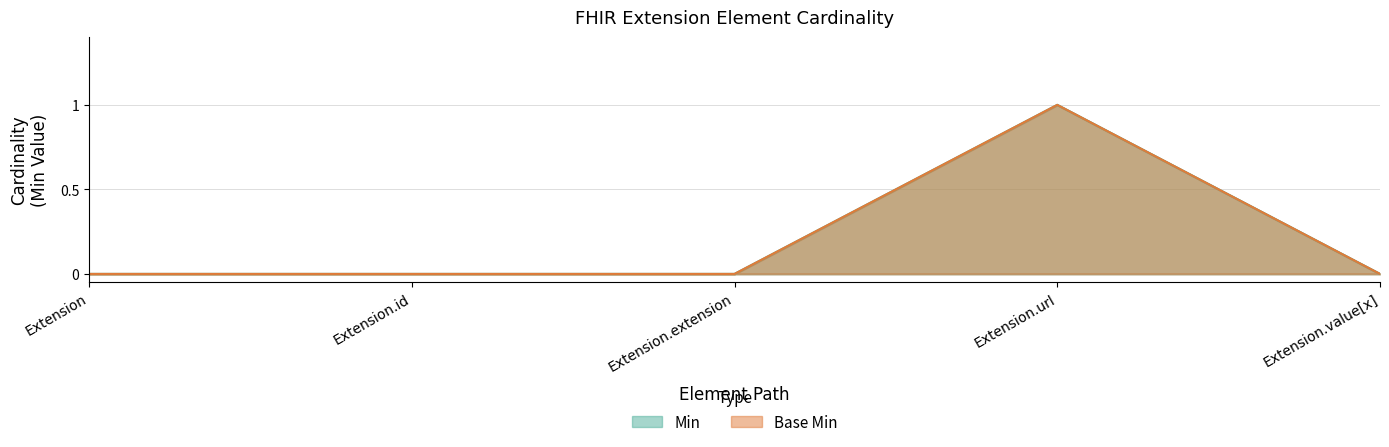

What is the label of the 5th point from the left?

Extension.value[x]